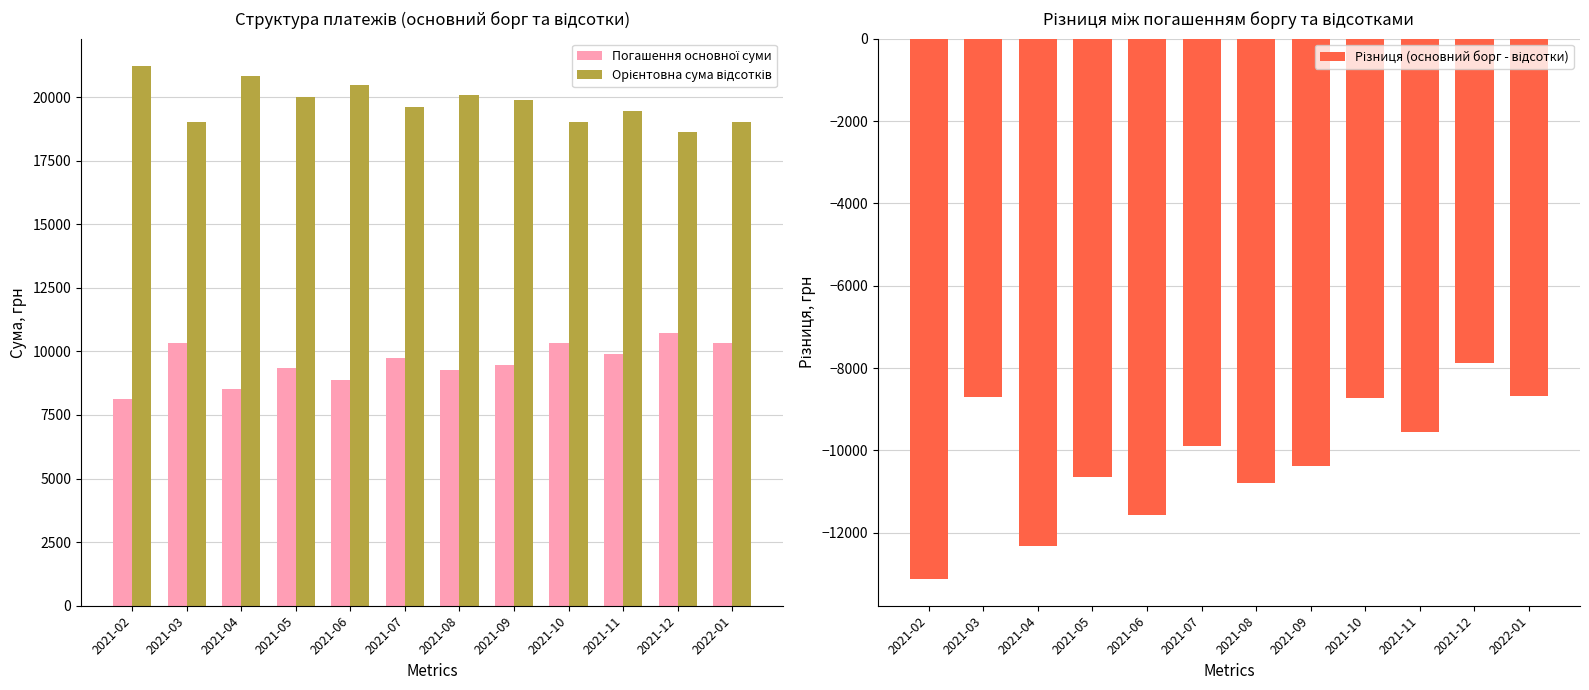

Rank the categories by Орієнтовна сума відсотків value from lowest to highest.

2021-12, 2022-01, 2021-03, 2021-10, 2021-11, 2021-07, 2021-09, 2021-05, 2021-08, 2021-06, 2021-04, 2021-02